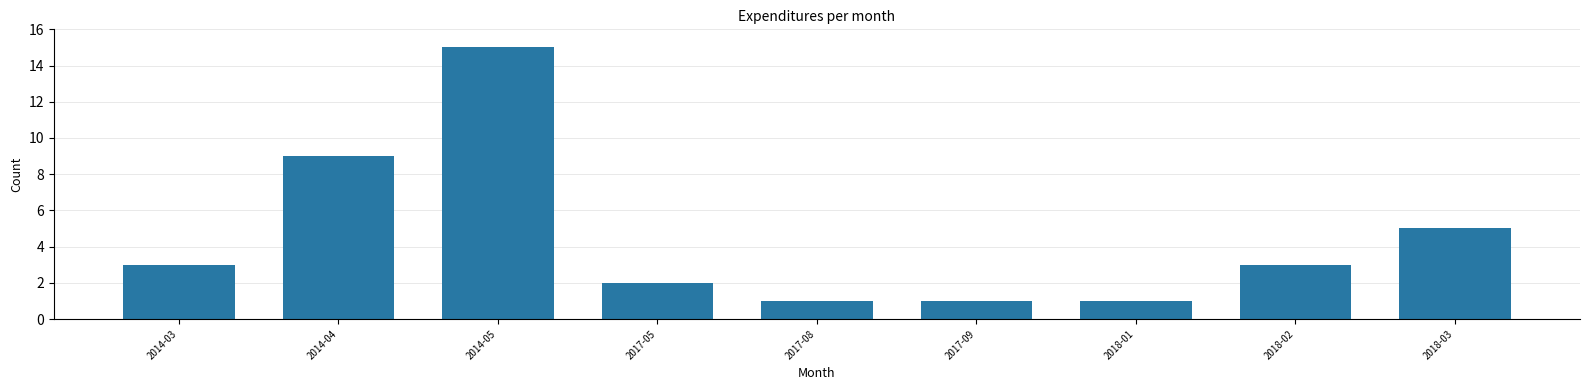

Reading right to left, transcribe all the data shown in this chart.

2018-03=5	2018-02=3	2018-01=1	2017-09=1	2017-08=1	2017-05=2	2014-05=15	2014-04=9	2014-03=3